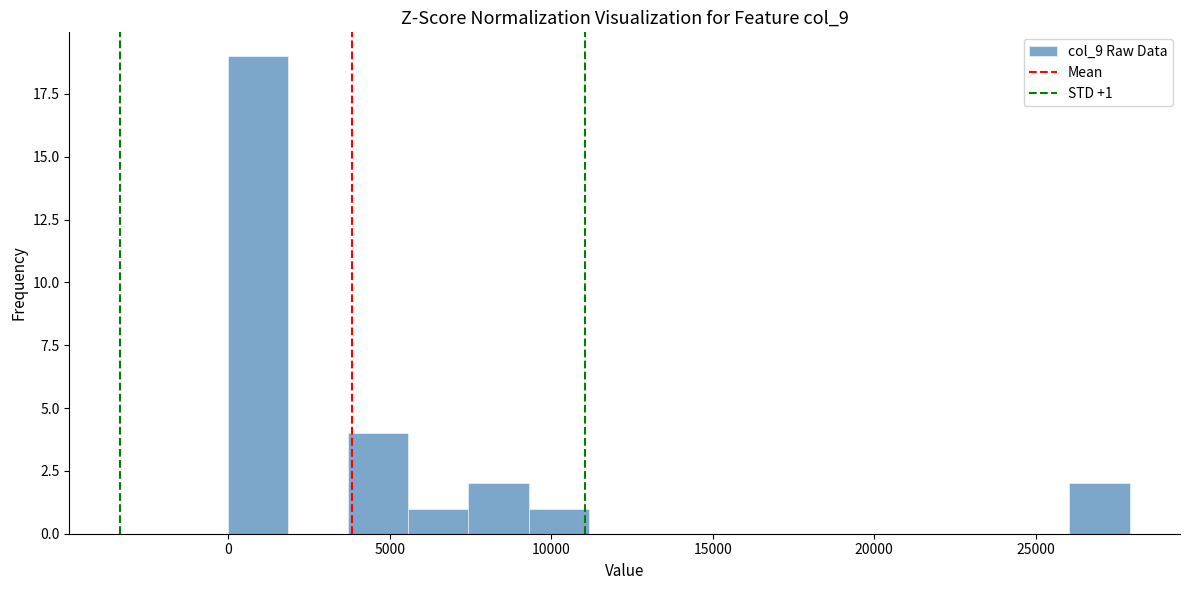

Read against the x-axis, roughly where is the centre of the tallest bar?

1000